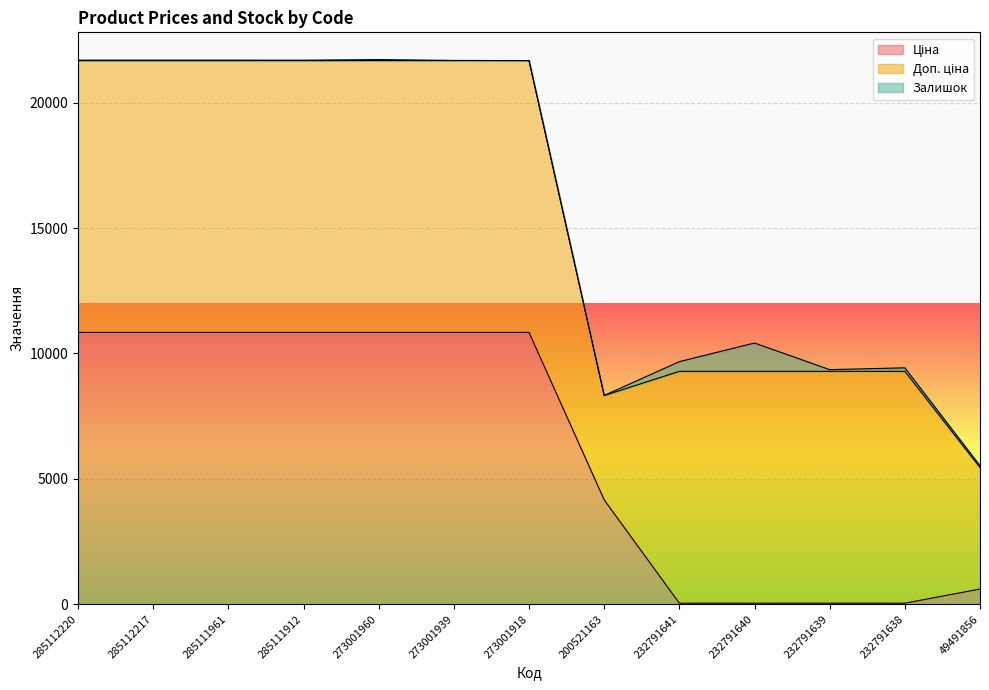

What are all the series names shown in the legend?

Ціна, Доп. ціна, Залишок